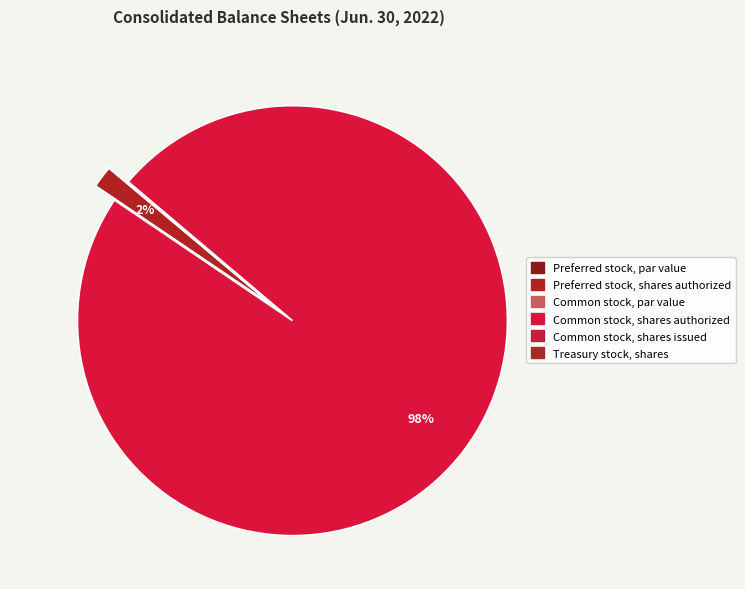

Is the sum of Treasury stock, shares and Preferred stock, shares authorized greater than half?

No